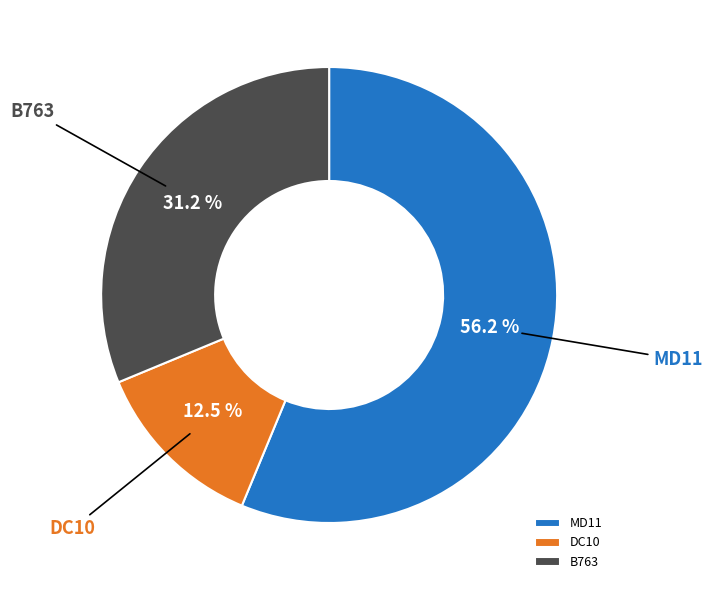

Does MD11 represent more than half of the total?

Yes